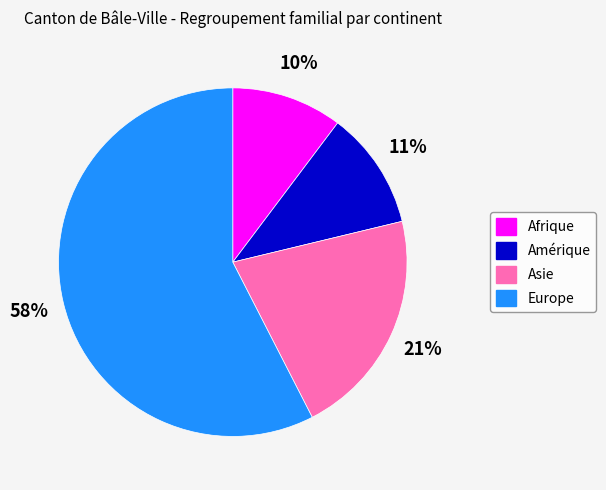

To the nearest percent, what portion does Afrique represent?

10%